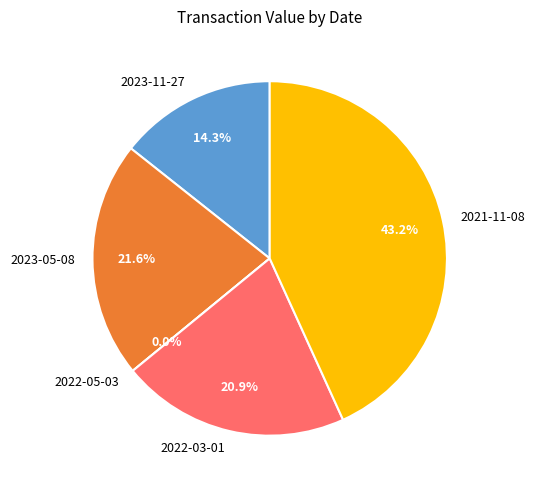

How many segments does this pie chart have?

5